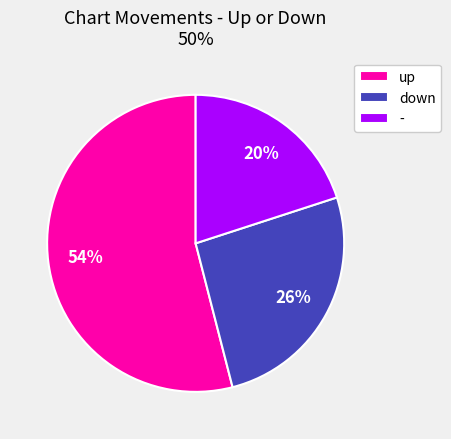

Approximately how many times larger is the value at up compared to -?

2.7